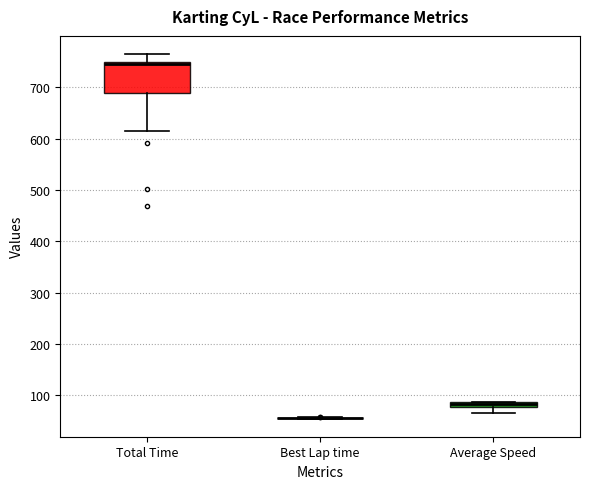

Where is the upper edge of the box for Total Time on the y-axis? The values are not printed on the chart, so give them approximately, as read against the axis.

750